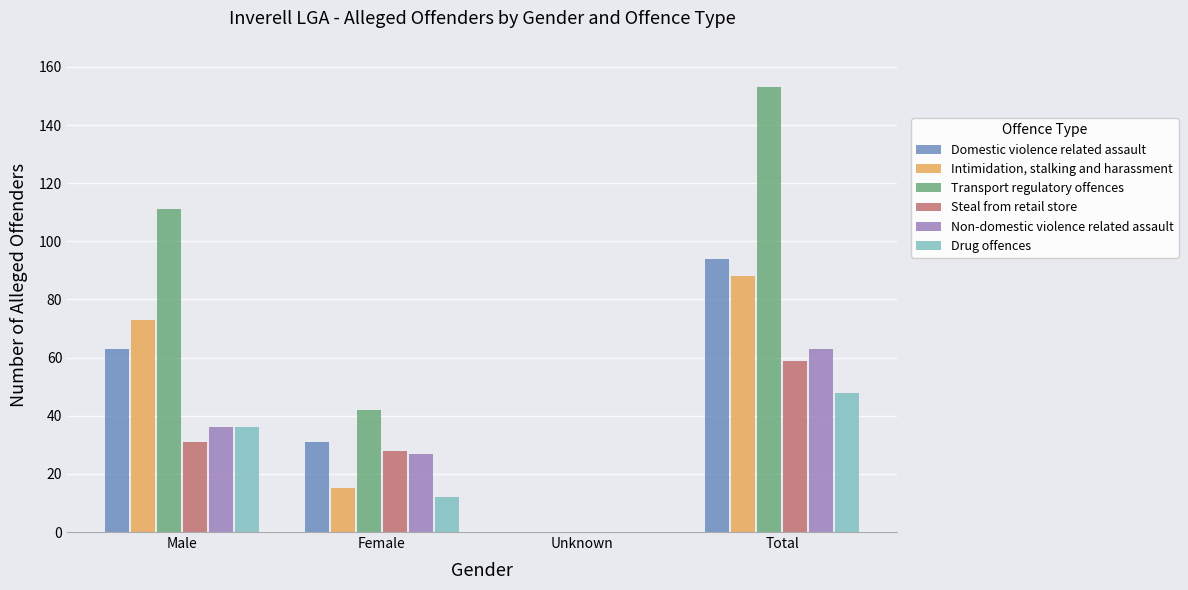

Which series has the largest total across all categories?

Transport regulatory offences